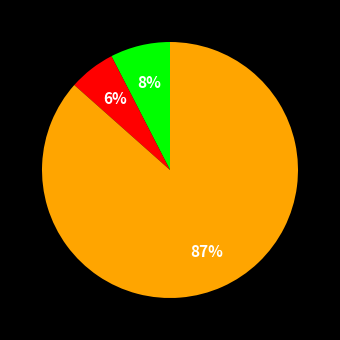

Is there any slice that represents more than half of the pie?

Yes